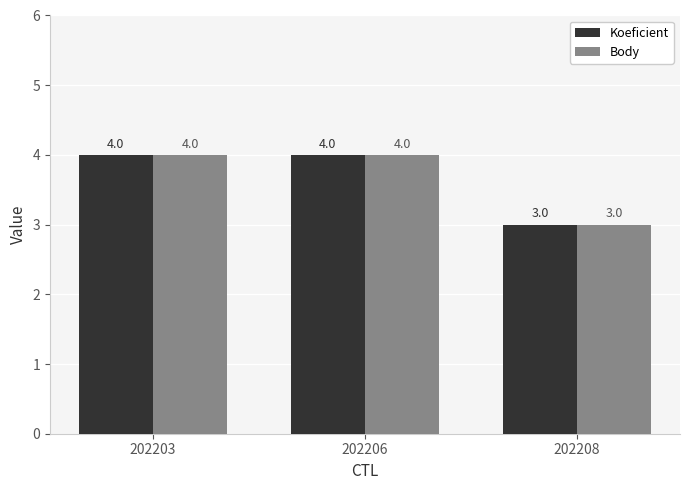

What is the difference between the maximum and minimum values in the Koeficient series?

1